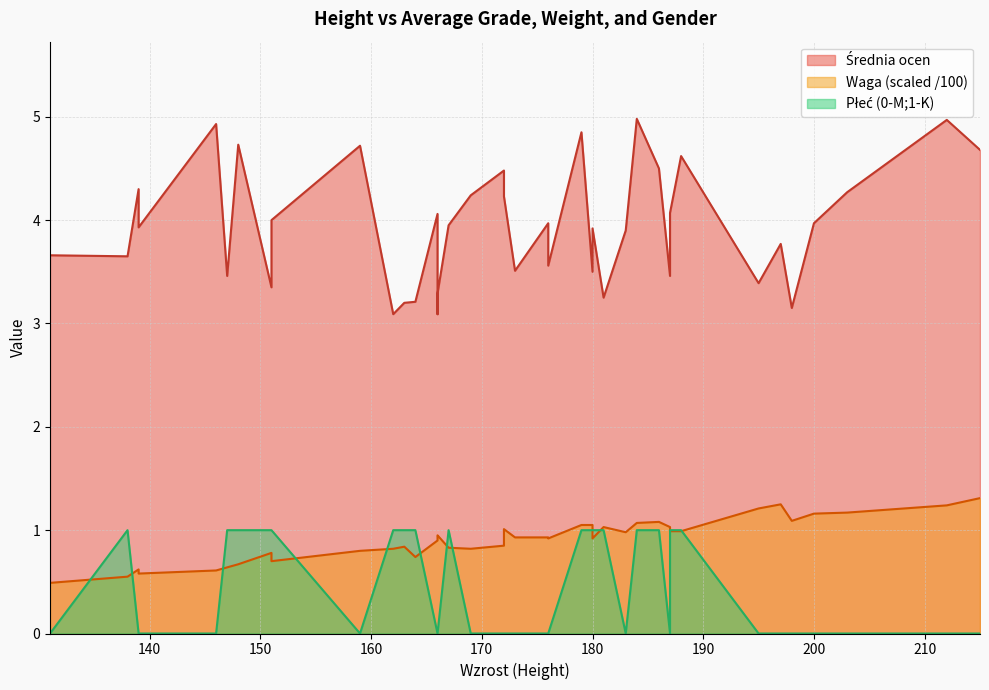

Which series ends up on top after the final intersection of Płeć (0-M;1-K) and Waga (scaled)?

Waga (scaled)